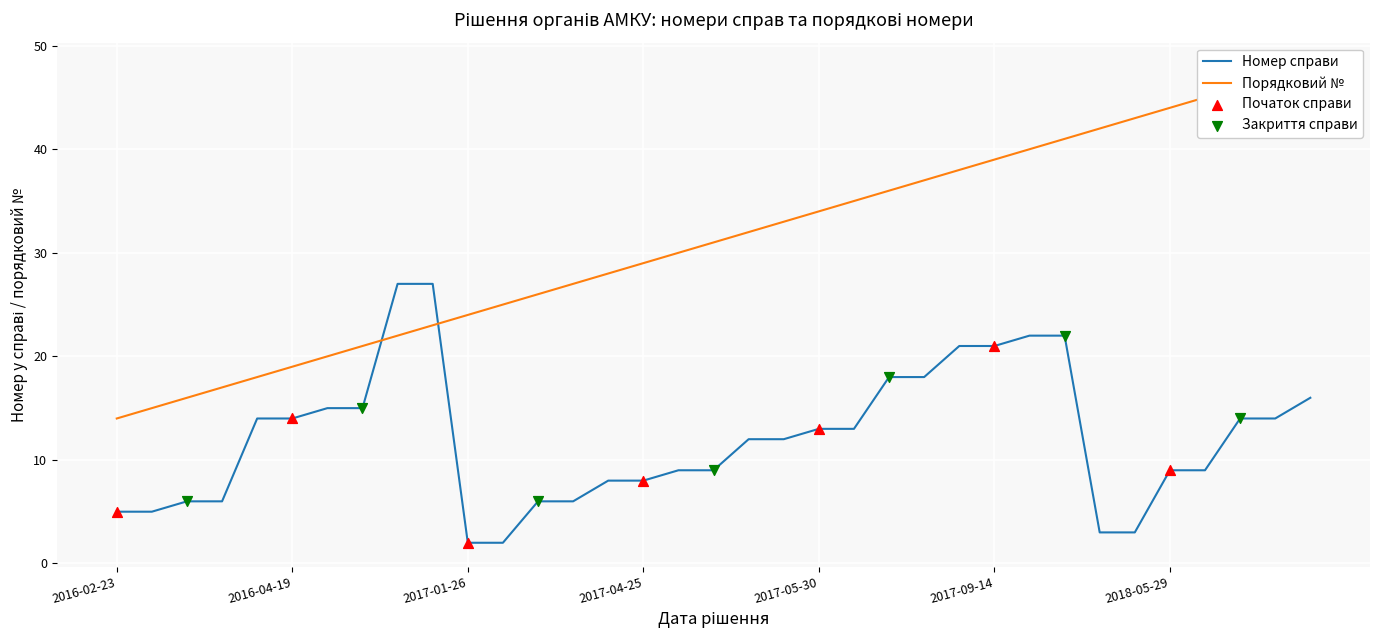

The value of Номер справи at 2018-05-29 is 9. True or false?

True